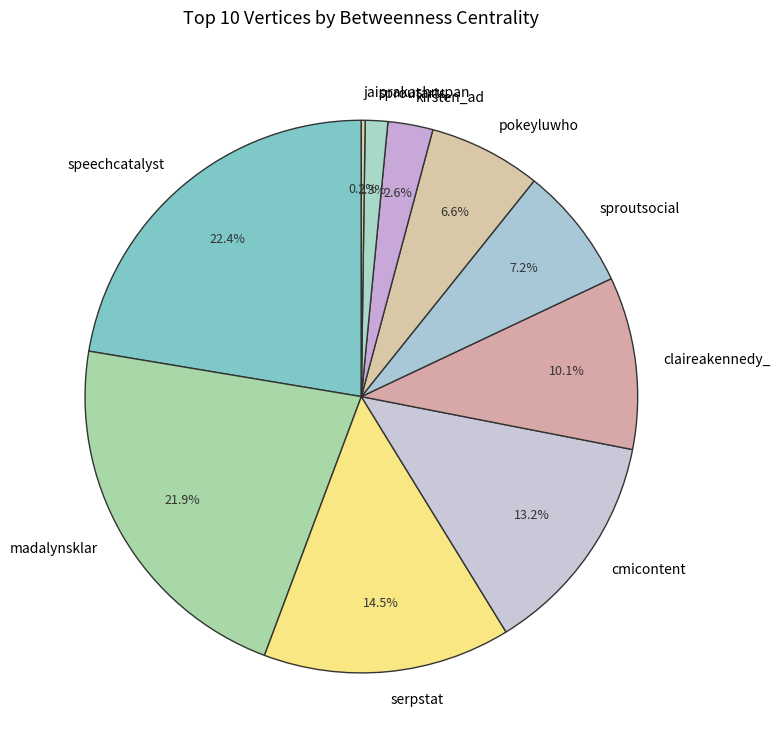

Approximately how many times larger is the value at claireakennedy_ compared to pokeyluwho?

1.5